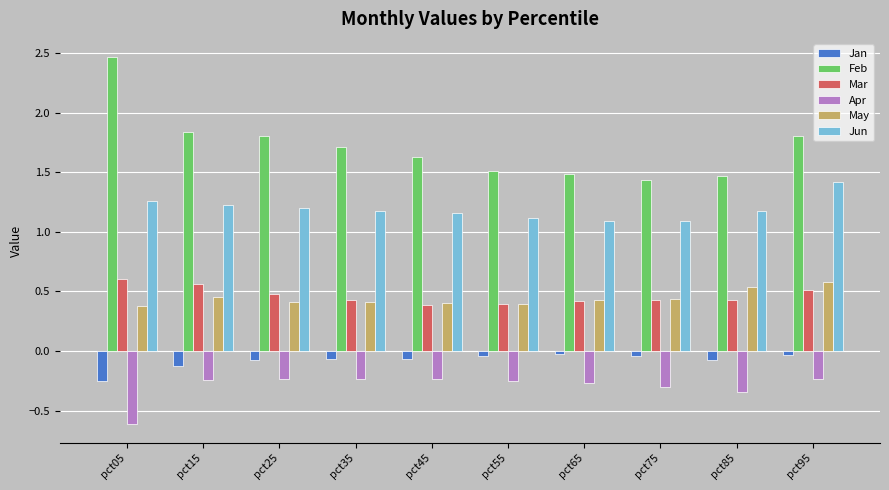

What is the sum of all Apr values?

-3.0